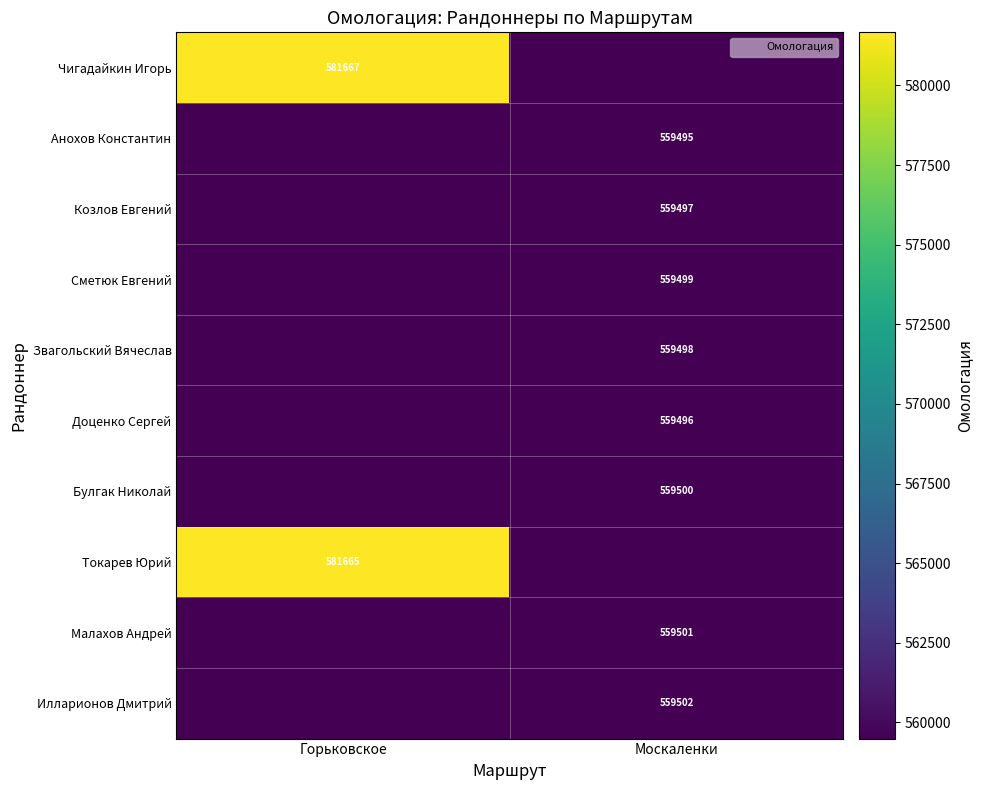

True or false: Сметюк Евгений has a value of 982162 at Горьковское.

False